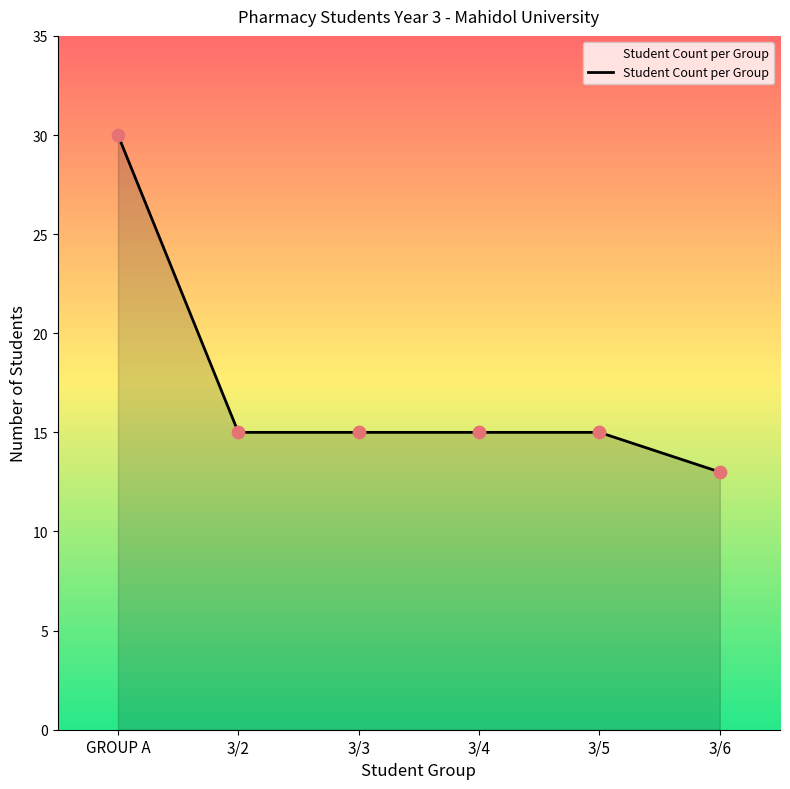

Approximately how many times larger is the value at GROUP A compared to 3/2?

2.0